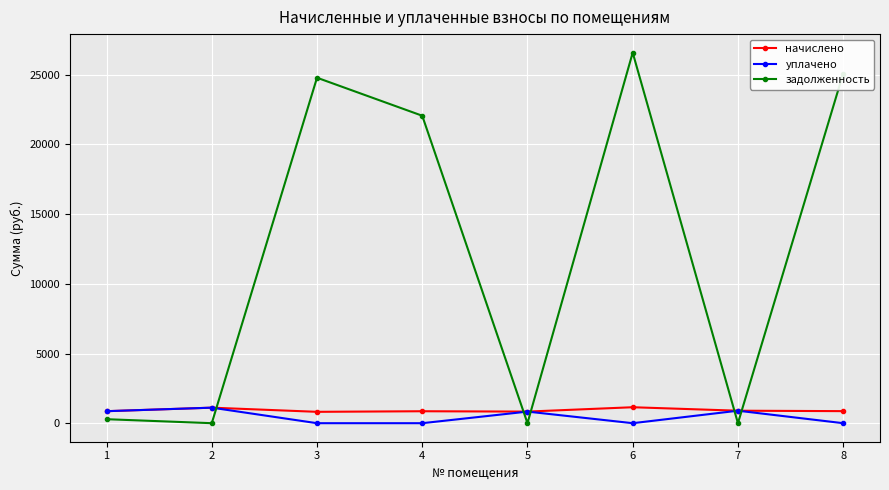

The задолженность series shows 9505.7 at 5. True or false?

False